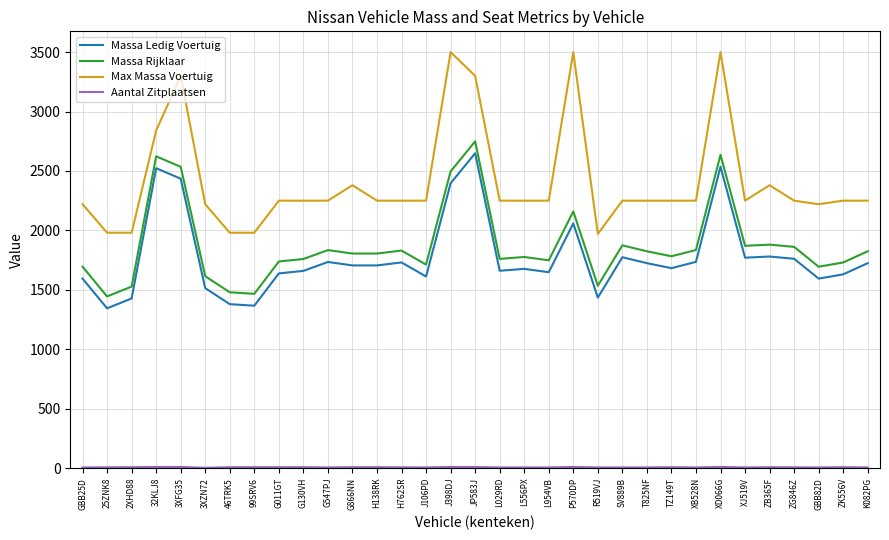

True or false: Massa Rijklaar and Massa Ledig Voertuig cross at least once.

False